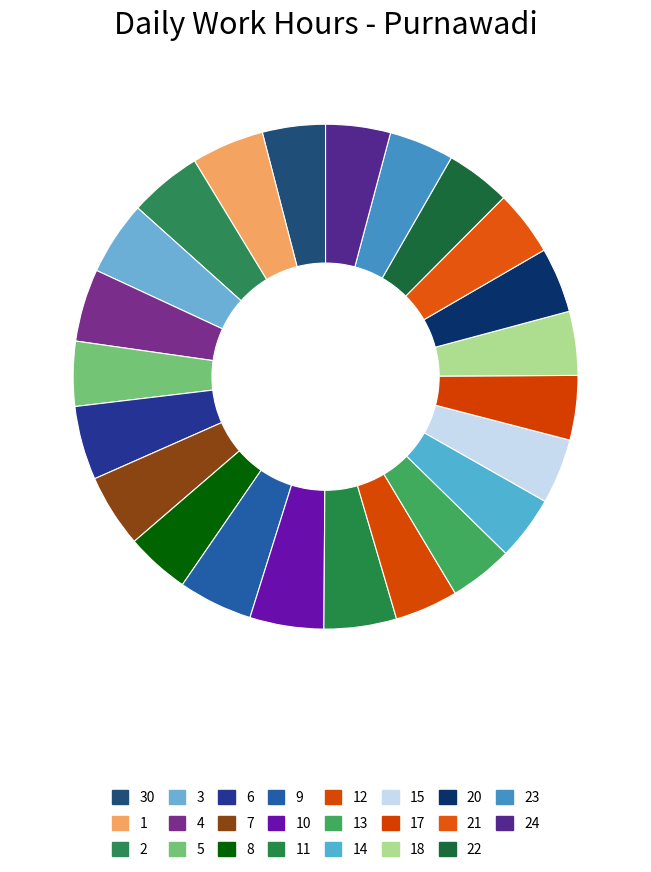

How many slices are in this pie chart?

23